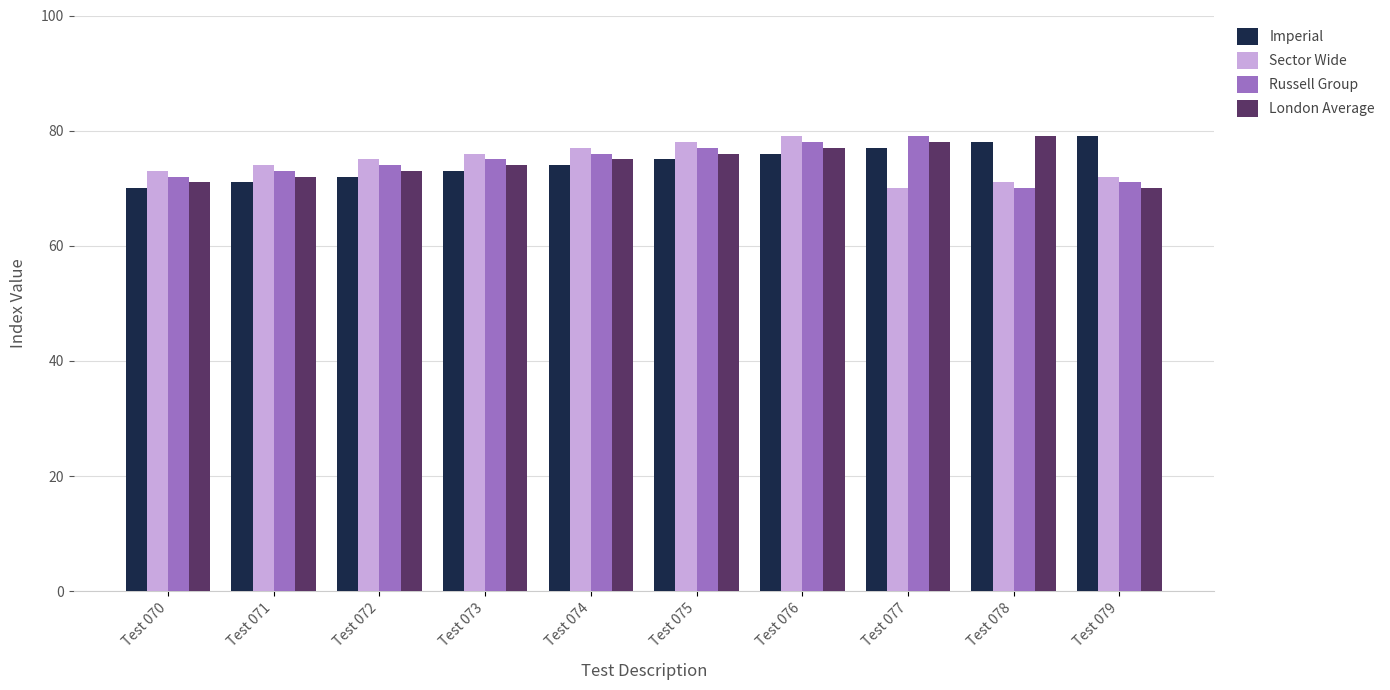

Reading left to right, transcribe all the data shown in this chart.

Imperial: 70	71	72	73	74	75	76	77	78	79
Sector Wide: 73	74	75	76	77	78	79	70	71	72
Russell Group: 72	73	74	75	76	77	78	79	70	71
London Average: 71	72	73	74	75	76	77	78	79	70